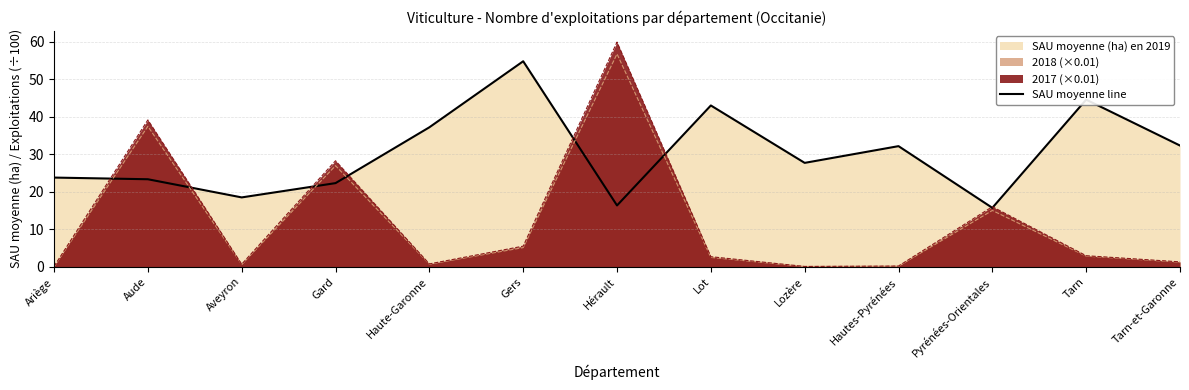

What value does the data have at Aveyron?

18.5